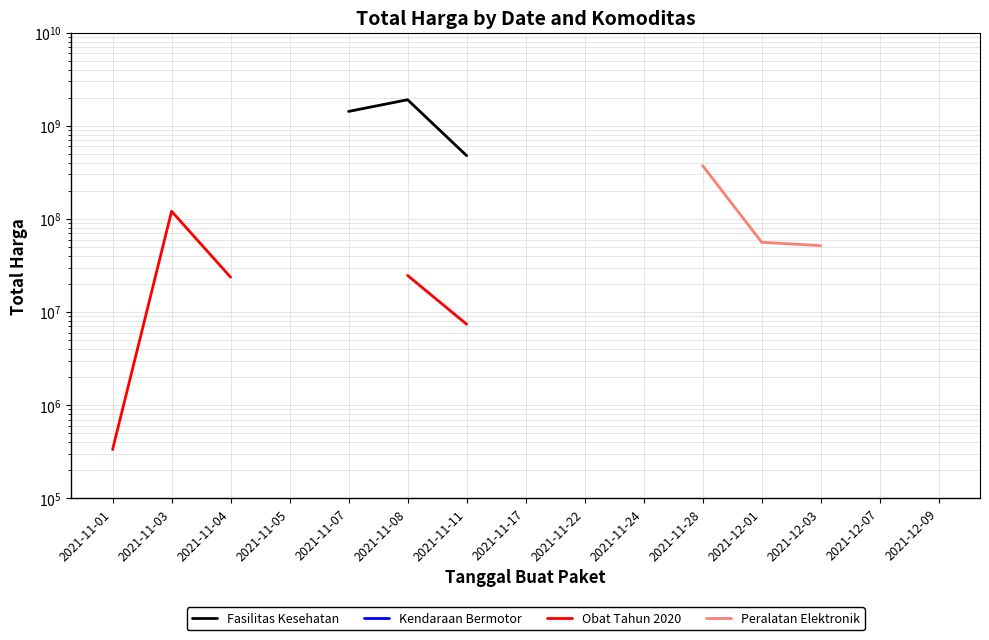

Count the number of data series in this chart.

4